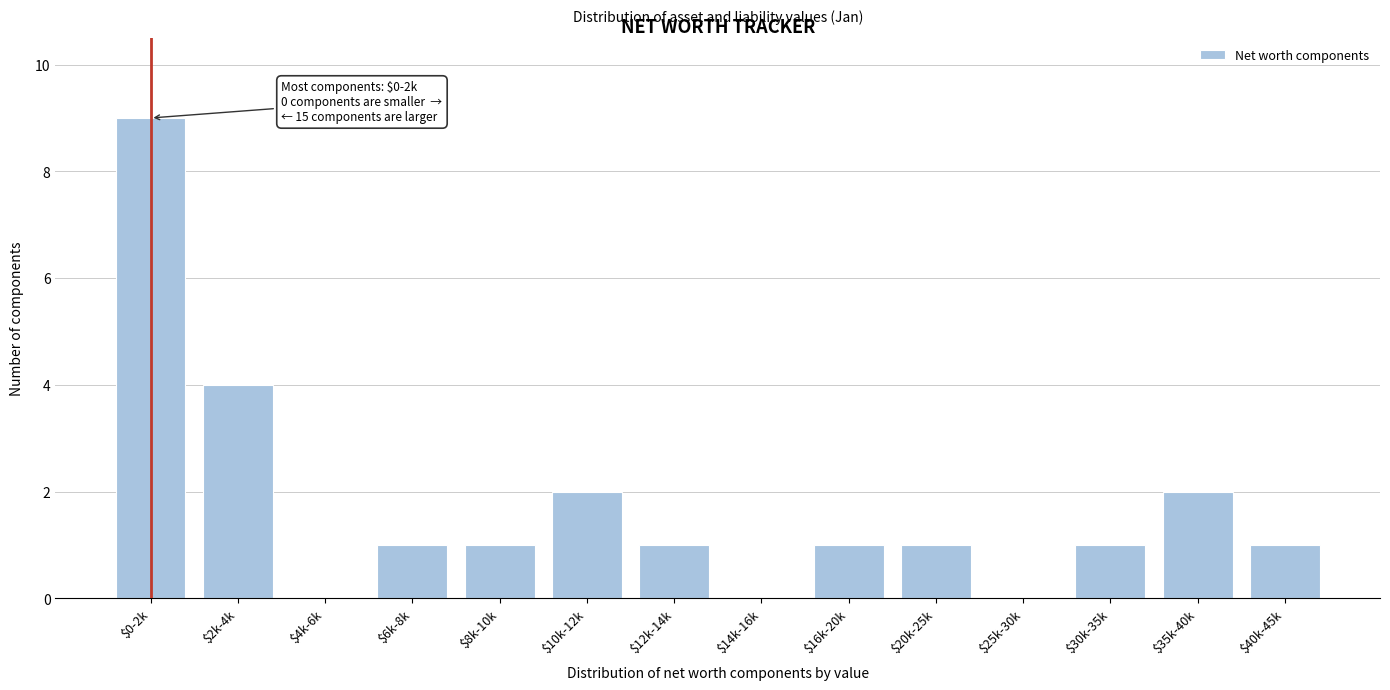

The value at $12k-14k is 1. True or false?

True